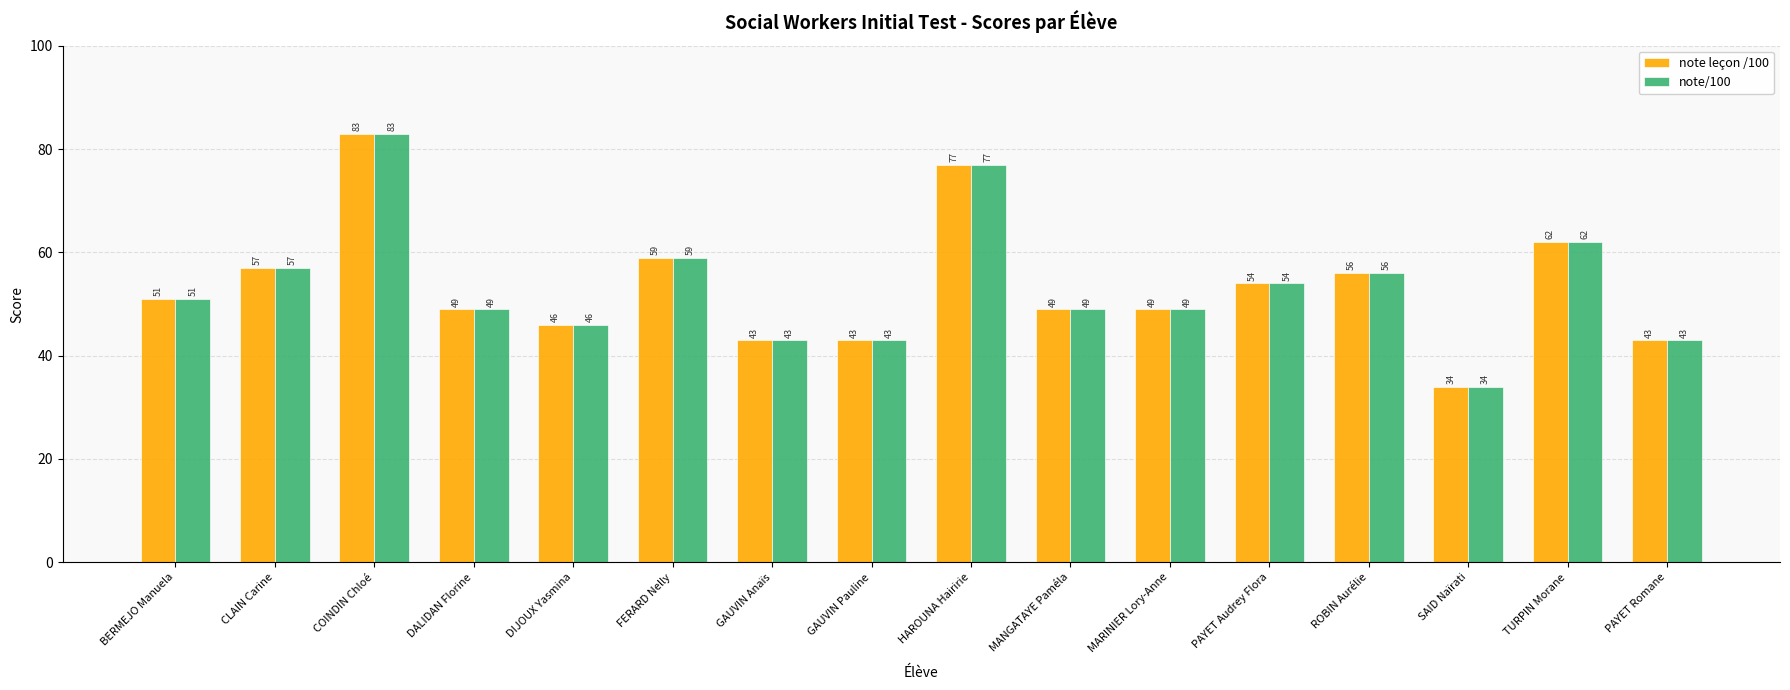

What is the sum of the note/100 values at COINDIN Chloé and BERMEJO Manuela?

134